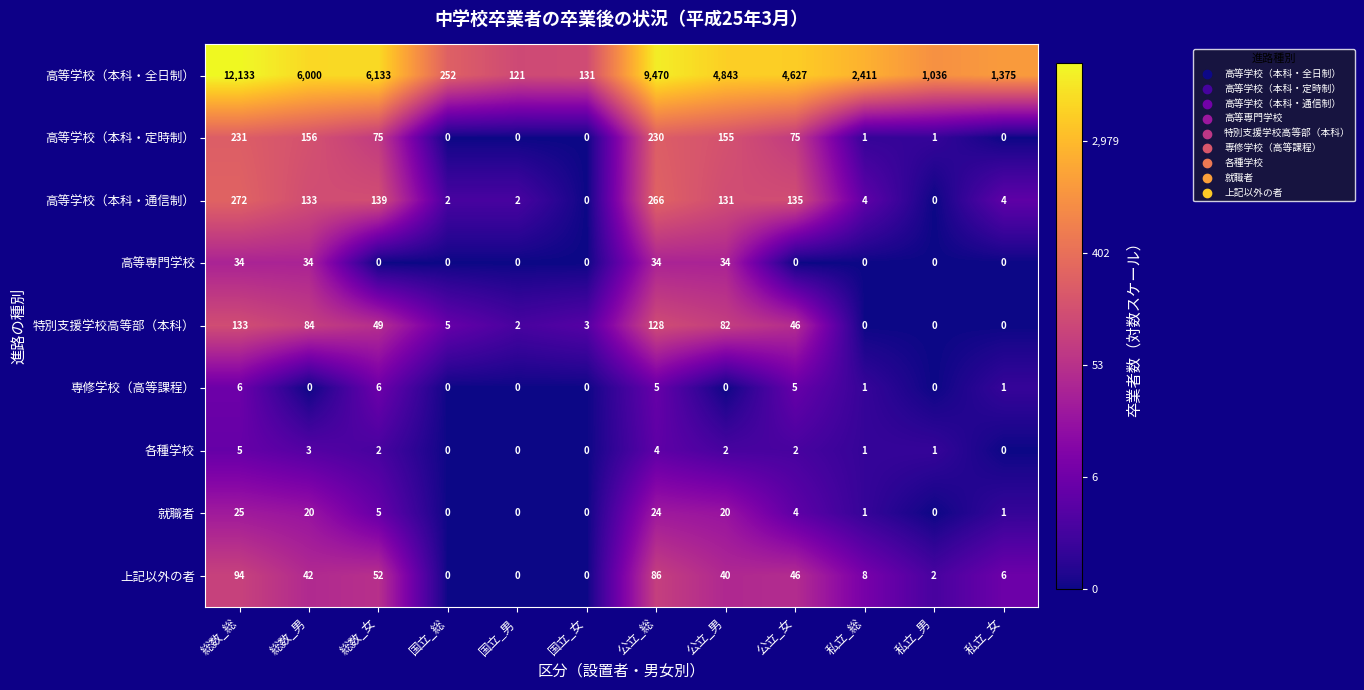

The 高等学校（本科・通信制） series shows 209 at 公立_女. True or false?

False